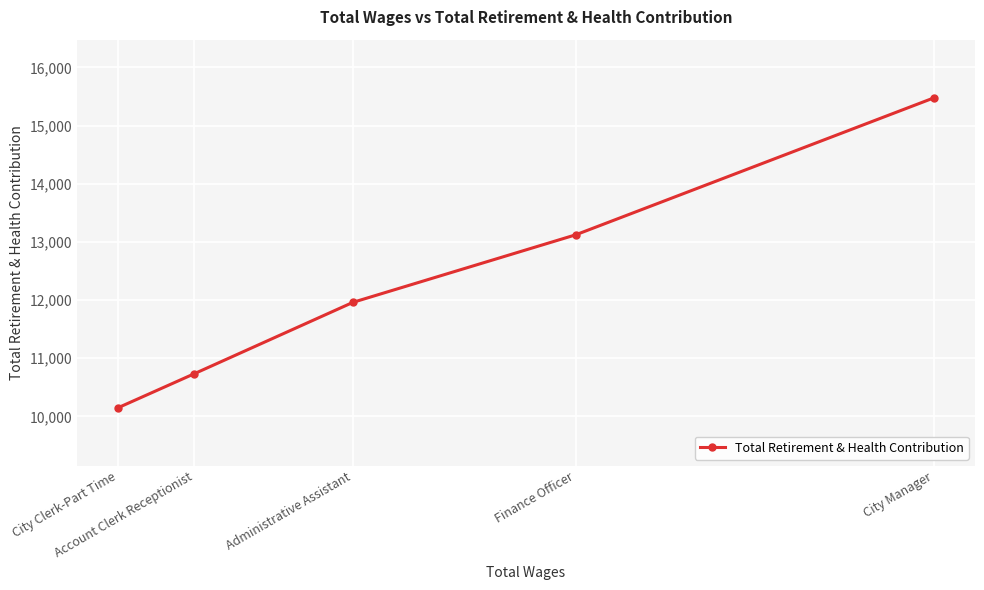

List the labels in order of value, smallest first.

City Clerk-Part Time, Account Clerk Receptionist, Administrative Assistant, Finance Officer, City Manager